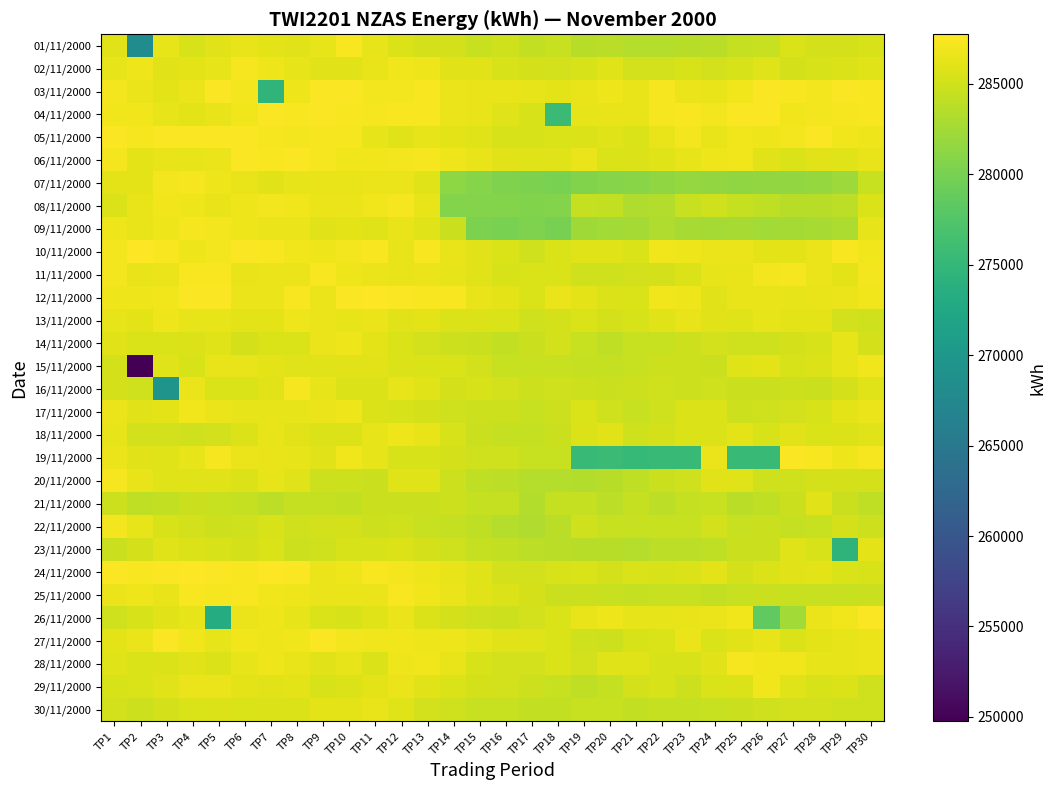

Reading right to left, extract all data points from this chart.

01/11/2000: TP30=285448	TP29=285220	TP28=285320	TP27=285534	TP26=284556	TP25=284424	TP24=283816	TP23=283632	TP22=283452	TP21=283556	TP20=283758	TP19=283588	TP18=284520	TP17=284246	TP16=284998	TP15=284556	TP14=285290	TP13=285346	TP12=285784	TP11=286366	TP10=287410	TP9=286372	TP8=286054	TP7=286126	TP6=286528	TP5=286024	TP4=285460	TP3=286302	TP2=268272	TP1=285956
02/11/2000: TP30=285942	TP29=285738	TP28=285422	TP27=285208	TP26=285942	TP25=285352	TP24=285156	TP23=285356	TP22=285190	TP21=285100	TP20=285804	TP19=285382	TP18=285156	TP17=285314	TP16=285454	TP15=286078	TP14=286006	TP13=286708	TP12=286844	TP11=286508	TP10=286036	TP9=286056	TP8=286380	TP7=286692	TP6=287132	TP5=286262	TP4=286118	TP3=285984	TP2=286726	TP1=286374
03/11/2000: TP30=287418	TP29=287478	TP28=287090	TP27=287424	TP26=287480	TP25=286894	TP24=286412	TP23=286556	TP22=287218	TP21=286520	TP20=286708	TP19=286496	TP18=286156	TP17=286318	TP16=286424	TP15=286446	TP14=286560	TP13=287346	TP12=287092	TP11=287110	TP10=287528	TP9=287496	TP8=286818	TP7=274662	TP6=287054	TP5=287484	TP4=286604	TP3=286228	TP2=286536	TP1=287058
04/11/2000: TP30=287392	TP29=287194	TP28=287112	TP27=286944	TP26=287476	TP25=287428	TP24=287026	TP23=287404	TP22=287182	TP21=286462	TP20=286500	TP19=286370	TP18=275576	TP17=285370	TP16=285904	TP15=286392	TP14=286672	TP13=287364	TP12=287328	TP11=287192	TP10=287298	TP9=287506	TP8=287378	TP7=287510	TP6=286970	TP5=286416	TP4=286134	TP3=286376	TP2=286858	TP1=286872
05/11/2000: TP30=286786	TP29=286834	TP28=287440	TP27=287104	TP26=286770	TP25=286866	TP24=286478	TP23=287044	TP22=286520	TP21=285552	TP20=285826	TP19=285772	TP18=285578	TP17=285384	TP16=285498	TP15=285796	TP14=286138	TP13=286344	TP12=285942	TP11=286368	TP10=287180	TP9=287208	TP8=287054	TP7=287252	TP6=287542	TP5=287526	TP4=287430	TP3=287442	TP2=287192	TP1=287448
06/11/2000: TP30=286438	TP29=285910	TP28=285992	TP27=285562	TP26=285956	TP25=286922	TP24=286796	TP23=286244	TP22=285816	TP21=285780	TP20=285614	TP19=286592	TP18=285830	TP17=285812	TP16=286040	TP15=286392	TP14=286722	TP13=287268	TP12=287000	TP11=286950	TP10=286856	TP9=287272	TP8=287548	TP7=287424	TP6=287542	TP5=286578	TP4=286330	TP3=286444	TP2=286134	TP1=287104
07/11/2000: TP30=284498	TP29=282116	TP28=281756	TP27=281512	TP26=281616	TP25=281490	TP24=281628	TP23=281662	TP22=281494	TP21=280932	TP20=280844	TP19=280580	TP18=280022	TP17=280294	TP16=280358	TP15=280826	TP14=281216	TP13=285870	TP12=286642	TP11=286548	TP10=286532	TP9=286442	TP8=286298	TP7=286088	TP6=286518	TP5=286756	TP4=287170	TP3=287078	TP2=286238	TP1=286132
08/11/2000: TP30=285514	TP29=283978	TP28=283704	TP27=283572	TP26=284116	TP25=284416	TP24=285012	TP23=284584	TP22=283388	TP21=283198	TP20=284166	TP19=284396	TP18=280726	TP17=280506	TP16=280630	TP15=280634	TP14=280664	TP13=286328	TP12=287174	TP11=286922	TP10=286670	TP9=286676	TP8=286964	TP7=287084	TP6=286746	TP5=286510	TP4=286816	TP3=286952	TP2=286508	TP1=285674
09/11/2000: TP30=286244	TP29=283018	TP28=282770	TP27=282568	TP26=282516	TP25=282724	TP24=282648	TP23=282752	TP22=283164	TP21=282598	TP20=282420	TP19=282264	TP18=279984	TP17=280402	TP16=280076	TP15=280280	TP14=284754	TP13=285936	TP12=286396	TP11=285904	TP10=286120	TP9=286060	TP8=286590	TP7=286676	TP6=286726	TP5=287092	TP4=287138	TP3=286800	TP2=286402	TP1=286798
10/11/2000: TP30=286950	TP29=287356	TP28=286656	TP27=286092	TP26=286176	TP25=286662	TP24=286576	TP23=286694	TP22=286958	TP21=285534	TP20=285838	TP19=285896	TP18=285630	TP17=284946	TP16=285560	TP15=285946	TP14=286530	TP13=287328	TP12=286516	TP11=287360	TP10=287046	TP9=286734	TP8=286880	TP7=287338	TP6=287552	TP5=287016	TP4=286784	TP3=287394	TP2=287586	TP1=287052
11/11/2000: TP30=287066	TP29=286202	TP28=286572	TP27=287240	TP26=287006	TP25=286456	TP24=286326	TP23=285654	TP22=285346	TP21=285108	TP20=284978	TP19=284926	TP18=285624	TP17=285534	TP16=285414	TP15=286014	TP14=286242	TP13=286582	TP12=286462	TP11=286566	TP10=286824	TP9=287388	TP8=286676	TP7=286616	TP6=286510	TP5=287346	TP4=287340	TP3=286586	TP2=286510	TP1=287110
12/11/2000: TP30=286960	TP29=286536	TP28=286474	TP27=286284	TP26=286388	TP25=286430	TP24=286070	TP23=286706	TP22=286900	TP21=285622	TP20=285780	TP19=286186	TP18=286550	TP17=285558	TP16=286120	TP15=286438	TP14=287310	TP13=287294	TP12=287504	TP11=287722	TP10=287532	TP9=286670	TP8=287312	TP7=286650	TP6=286614	TP5=287454	TP4=287550	TP3=286884	TP2=286798	TP1=286806
13/11/2000: TP30=284928	TP29=285156	TP28=286210	TP27=286236	TP26=286250	TP25=285812	TP24=286002	TP23=286500	TP22=285846	TP21=285498	TP20=285206	TP19=285614	TP18=285282	TP17=284962	TP16=285510	TP15=285664	TP14=285752	TP13=286110	TP12=286062	TP11=286676	TP10=286286	TP9=286550	TP8=286804	TP7=286130	TP6=286196	TP5=286262	TP4=286386	TP3=286698	TP2=286228	TP1=286380
14/11/2000: TP30=285256	TP29=286328	TP28=285464	TP27=285264	TP26=284932	TP25=285032	TP24=285090	TP23=284892	TP22=284576	TP21=284480	TP20=284148	TP19=284478	TP18=285156	TP17=284716	TP16=284308	TP15=284720	TP14=284856	TP13=285108	TP12=285506	TP11=286196	TP10=286790	TP9=286676	TP8=285632	TP7=285628	TP6=285284	TP5=285848	TP4=285678	TP3=285536	TP2=285576	TP1=285958
15/11/2000: TP30=286942	TP29=286270	TP28=285670	TP27=285412	TP26=286138	TP25=285900	TP24=284712	TP23=284806	TP22=284878	TP21=284490	TP20=284384	TP19=284358	TP18=284606	TP17=284554	TP16=284608	TP15=285178	TP14=285544	TP13=285540	TP12=285712	TP11=285994	TP10=285968	TP9=285808	TP8=285796	TP7=286164	TP6=286492	TP5=286478	TP4=285466	TP3=285802	TP2=249768	TP1=285322
16/11/2000: TP30=285846	TP29=285220	TP28=284752	TP27=284762	TP26=284750	TP25=284700	TP24=284940	TP23=284874	TP22=285050	TP21=284832	TP20=284630	TP19=284896	TP18=284916	TP17=284888	TP16=285180	TP15=285474	TP14=285234	TP13=285808	TP12=286278	TP11=285794	TP10=285736	TP9=286374	TP8=287240	TP7=285966	TP6=285526	TP5=285588	TP4=286576	TP3=269412	TP2=285032	TP1=285206
17/11/2000: TP30=286606	TP29=286196	TP28=285424	TP27=285124	TP26=284998	TP25=284896	TP24=285666	TP23=285762	TP22=284918	TP21=284588	TP20=284946	TP19=285548	TP18=284840	TP17=284598	TP16=284864	TP15=284824	TP14=285014	TP13=285214	TP12=285350	TP11=285734	TP10=286778	TP9=286630	TP8=286340	TP7=286282	TP6=286268	TP5=286544	TP4=286870	TP3=286140	TP2=286072	TP1=286644
18/11/2000: TP30=285890	TP29=285788	TP28=285506	TP27=286078	TP26=285428	TP25=286108	TP24=285654	TP23=285794	TP22=285332	TP21=285020	TP20=285992	TP19=285694	TP18=284688	TP17=284316	TP16=284360	TP15=284750	TP14=285412	TP13=286528	TP12=286710	TP11=286348	TP10=285776	TP9=285666	TP8=286036	TP7=286420	TP6=285726	TP5=285130	TP4=285026	TP3=285182	TP2=285174	TP1=286268
19/11/2000: TP30=287276	TP29=286786	TP28=287322	TP27=287566	TP26=275388	TP25=275522	TP24=286616	TP23=275540	TP22=275400	TP21=275154	TP20=275586	TP19=275438	TP18=284520	TP17=284478	TP16=285038	TP15=285038	TP14=285292	TP13=285422	TP12=285410	TP11=286384	TP10=286868	TP9=286004	TP8=286240	TP7=286500	TP6=286556	TP5=287140	TP4=286290	TP3=285910	TP2=286090	TP1=286648
20/11/2000: TP30=285348	TP29=285300	TP28=285312	TP27=285020	TP26=284938	TP25=285836	TP24=285994	TP23=285044	TP22=284712	TP21=284134	TP20=283616	TP19=283390	TP18=283458	TP17=283474	TP16=283954	TP15=284152	TP14=284856	TP13=285806	TP12=285812	TP11=284716	TP10=284800	TP9=284838	TP8=285916	TP7=286376	TP6=285778	TP5=285812	TP4=285930	TP3=285900	TP2=286488	TP1=287220
21/11/2000: TP30=284026	TP29=284662	TP28=285972	TP27=284646	TP26=284094	TP25=283836	TP24=284474	TP23=284364	TP22=283988	TP21=284336	TP20=283954	TP19=284346	TP18=284392	TP17=283414	TP16=284456	TP15=284342	TP14=284852	TP13=284724	TP12=284654	TP11=284730	TP10=284296	TP9=284424	TP8=284350	TP7=284012	TP6=284386	TP5=284598	TP4=284738	TP3=284278	TP2=284152	TP1=284812
22/11/2000: TP30=284772	TP29=285244	TP28=284590	TP27=284444	TP26=284690	TP25=284598	TP24=285064	TP23=284542	TP22=284514	TP21=284516	TP20=284552	TP19=285040	TP18=283770	TP17=283256	TP16=283530	TP15=284044	TP14=284416	TP13=284516	TP12=284962	TP11=284772	TP10=285308	TP9=285108	TP8=285014	TP7=285434	TP6=285012	TP5=284854	TP4=285068	TP3=285472	TP2=286356	TP1=287108
23/11/2000: TP30=286150	TP29=274458	TP28=285398	TP27=285942	TP26=284744	TP25=284700	TP24=284086	TP23=283940	TP22=283958	TP21=283450	TP20=283616	TP19=283612	TP18=283746	TP17=283944	TP16=284174	TP15=284330	TP14=284924	TP13=285298	TP12=285760	TP11=285484	TP10=285390	TP9=284998	TP8=284820	TP7=285620	TP6=285280	TP5=285486	TP4=285682	TP3=285856	TP2=285292	TP1=284688
24/11/2000: TP30=285398	TP29=285506	TP28=286098	TP27=286090	TP26=285704	TP25=285254	TP24=286234	TP23=285788	TP22=285358	TP21=285570	TP20=285310	TP19=285646	TP18=285468	TP17=285106	TP16=285170	TP15=285846	TP14=286402	TP13=286740	TP12=287066	TP11=287334	TP10=286718	TP9=286680	TP8=287458	TP7=287700	TP6=287380	TP5=287438	TP4=287592	TP3=287466	TP2=287398	TP1=287474
25/11/2000: TP30=284612	TP29=284516	TP28=284492	TP27=284546	TP26=284730	TP25=284584	TP24=284296	TP23=284544	TP22=284554	TP21=284358	TP20=284520	TP19=284662	TP18=284744	TP17=285242	TP16=285686	TP15=285982	TP14=286622	TP13=286876	TP12=287280	TP11=286666	TP10=286662	TP9=286572	TP8=286812	TP7=286888	TP6=287354	TP5=287144	TP4=287284	TP3=286416	TP2=286704	TP1=286614
26/11/2000: TP30=287474	TP29=286922	TP28=286576	TP27=282444	TP26=278488	TP25=286884	TP24=286670	TP23=286434	TP22=286286	TP21=286290	TP20=286782	TP19=286484	TP18=285624	TP17=285094	TP16=284902	TP15=284906	TP14=285246	TP13=285788	TP12=286616	TP11=285864	TP10=285422	TP9=285570	TP8=286272	TP7=286736	TP6=286592	TP5=273298	TP4=286338	TP3=286030	TP2=285470	TP1=284978
27/11/2000: TP30=286574	TP29=286378	TP28=286170	TP27=285692	TP26=286510	TP25=286054	TP24=285644	TP23=286558	TP22=285558	TP21=285444	TP20=284830	TP19=285042	TP18=285540	TP17=285806	TP16=285948	TP15=286252	TP14=286748	TP13=286772	TP12=286852	TP11=286896	TP10=287056	TP9=287468	TP8=286980	TP7=286716	TP6=286854	TP5=286376	TP4=286932	TP3=287434	TP2=286644	TP1=286124
28/11/2000: TP30=286586	TP29=286274	TP28=286268	TP27=286954	TP26=286902	TP25=287138	TP24=285990	TP23=285384	TP22=285428	TP21=285846	TP20=285804	TP19=285110	TP18=285564	TP17=285158	TP16=285188	TP15=285388	TP14=286408	TP13=286882	TP12=286688	TP11=285758	TP10=286266	TP9=285976	TP8=286420	TP7=286808	TP6=286278	TP5=285696	TP4=286028	TP3=285684	TP2=285510	TP1=285858
29/11/2000: TP30=285002	TP29=285740	TP28=285418	TP27=285818	TP26=286860	TP25=285752	TP24=285550	TP23=284852	TP22=285498	TP21=285324	TP20=284358	TP19=284110	TP18=284476	TP17=284860	TP16=285066	TP15=285240	TP14=285502	TP13=286028	TP12=286594	TP11=286208	TP10=285790	TP9=285396	TP8=286142	TP7=286064	TP6=286206	TP5=286628	TP4=286642	TP3=285944	TP2=285518	TP1=285426
30/11/2000: TP30=284952	TP29=284948	TP28=285116	TP27=285058	TP26=284992	TP25=284638	TP24=284502	TP23=284438	TP22=284354	TP21=284226	TP20=284546	TP19=284490	TP18=284210	TP17=284188	TP16=284484	TP15=284538	TP14=284978	TP13=285134	TP12=285814	TP11=286484	TP10=286096	TP9=286150	TP8=285768	TP7=285694	TP6=285646	TP5=285742	TP4=285542	TP3=285310	TP2=284784	TP1=285160